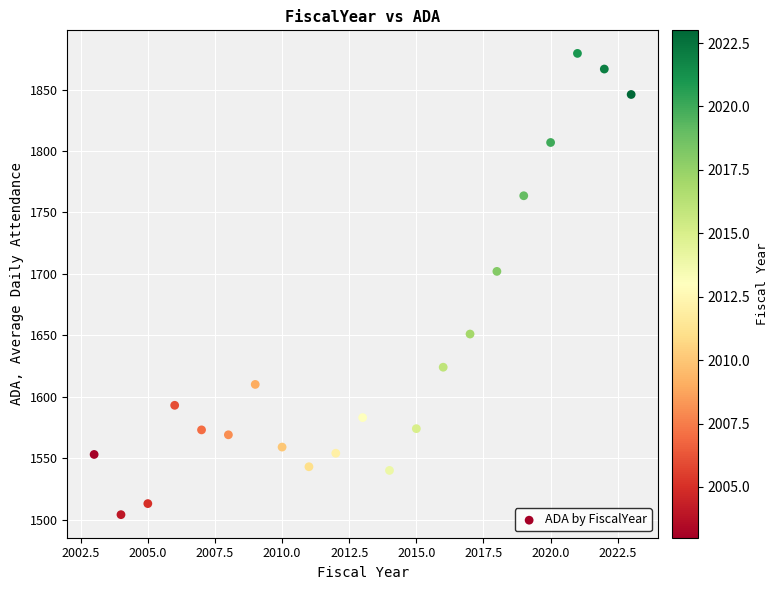

What Y value in the scatter plot is closest to 1691?

1702.0